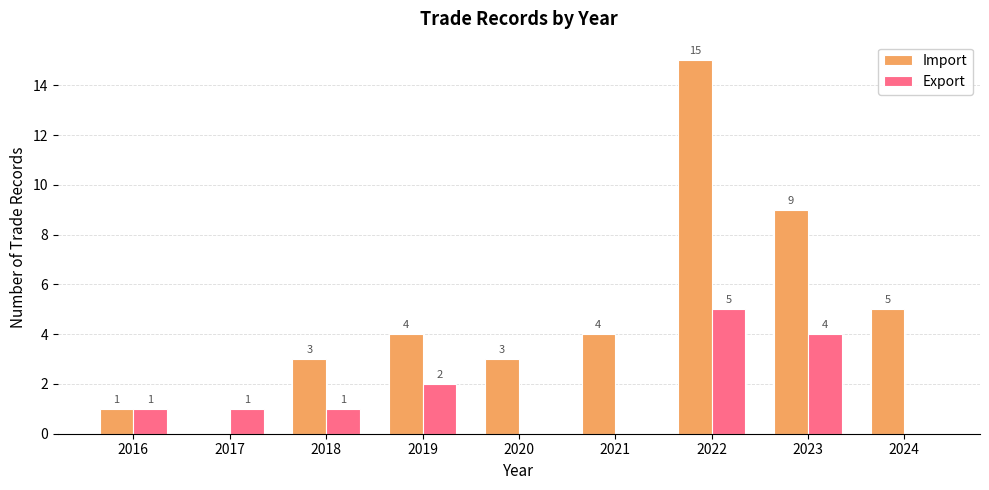

Reading right to left, extract all data points from this chart.

Import: 5	9	15	4	3	4	3	0	1
Export: 0	4	5	0	0	2	1	1	1